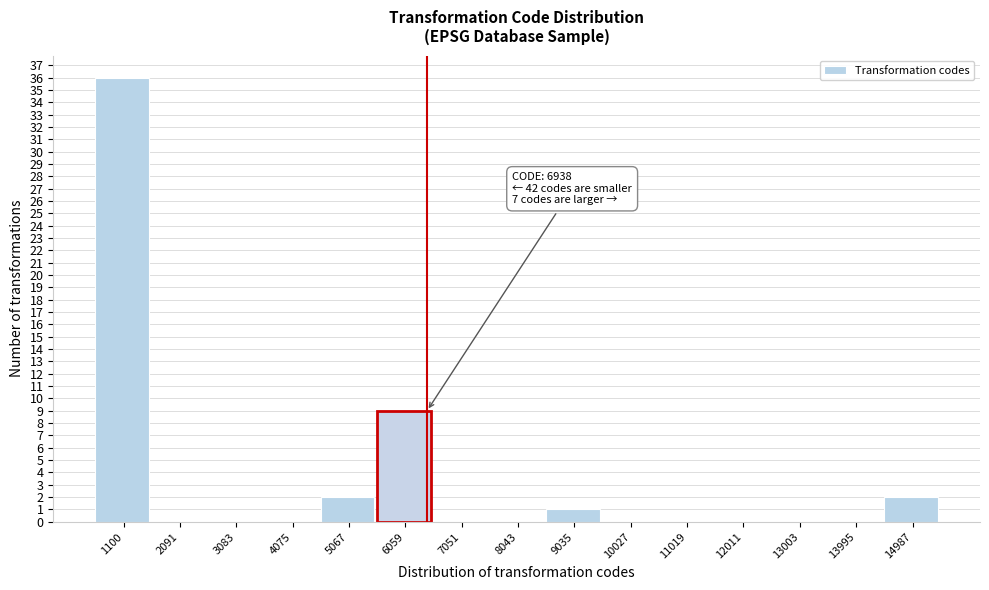

Reading left to right, extract all data points from this chart.

1100=36	2091=0	3083=0	4075=0	5067=2	6059=9	7051=0	8043=0	9035=1	10027=0	11019=0	12011=0	13003=0	13995=0	14987=2